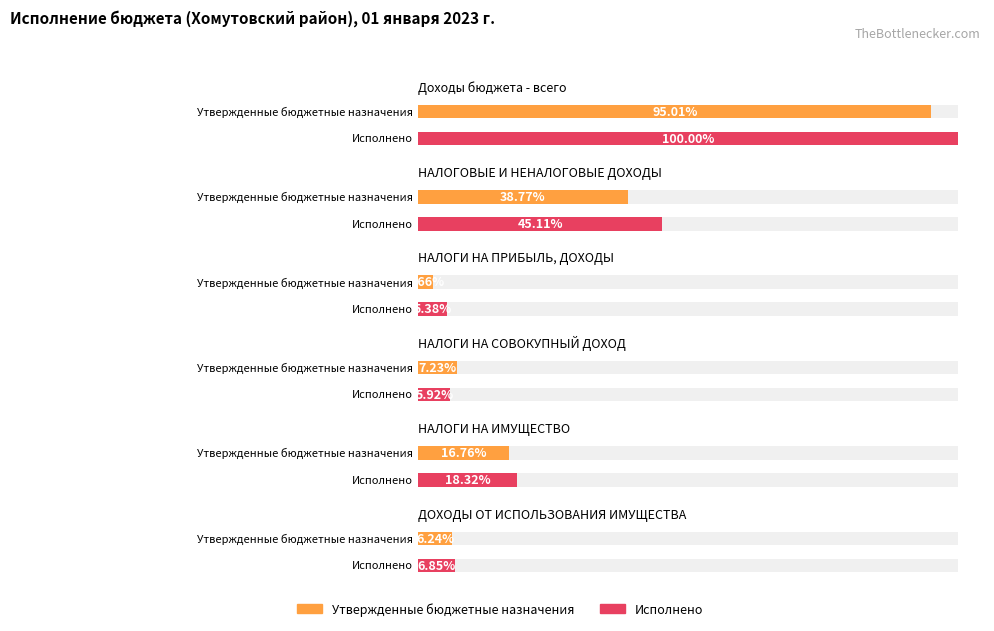

Which series has the largest total across all categories?

Исполнено